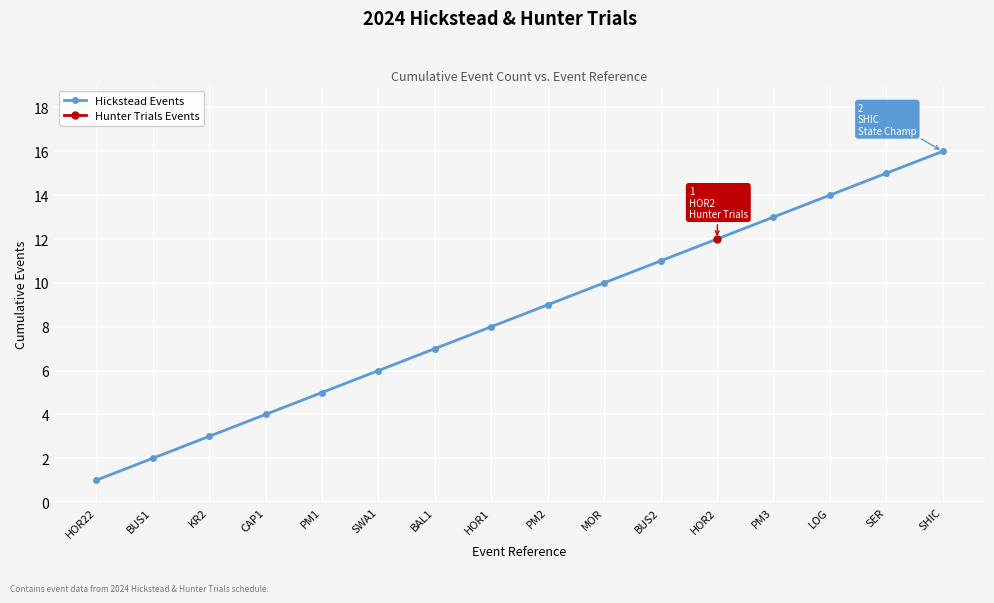

List the labels in order of Hickstead Events value, largest first.

SHIC, SER, LOG, PM3, BUS2, MOR, PM2, HOR1, BAL1, SWA1, PM1, CAP1, KR2, BUS1, HOR22